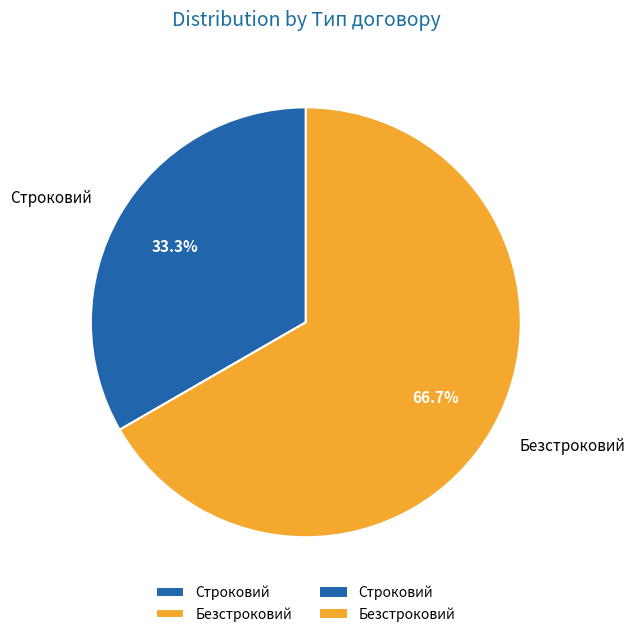

Is there any slice that represents more than half of the pie?

Yes